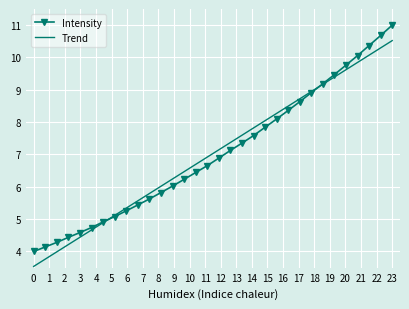

What is the highest value of the Trend series?

10.5